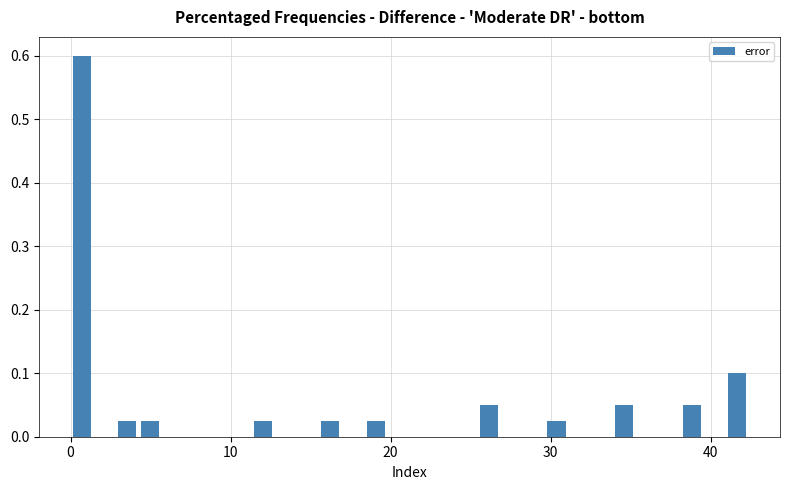

Read against the x-axis, roughly where is the centre of the tallest bar?

1